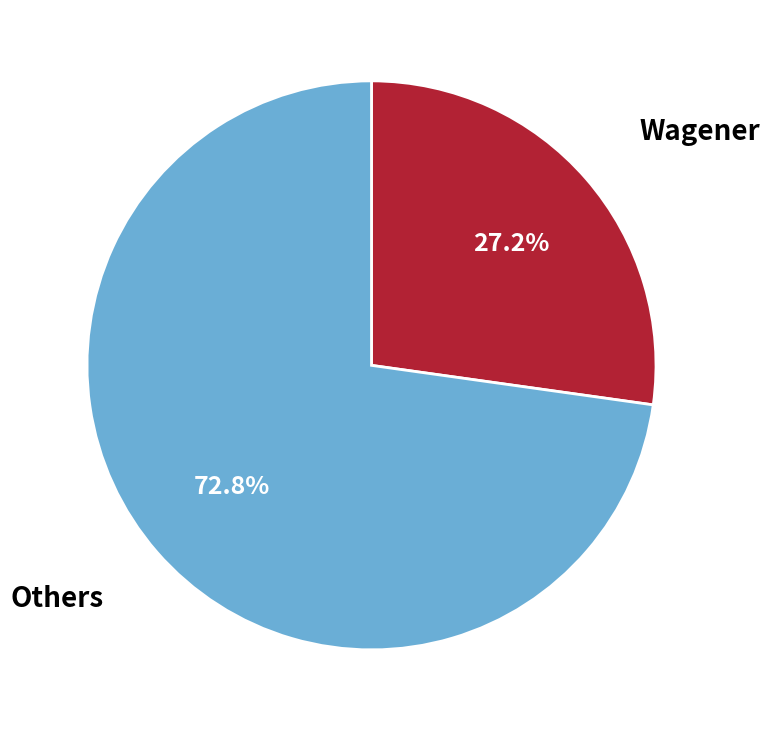

Does any single category account for the majority?

Yes